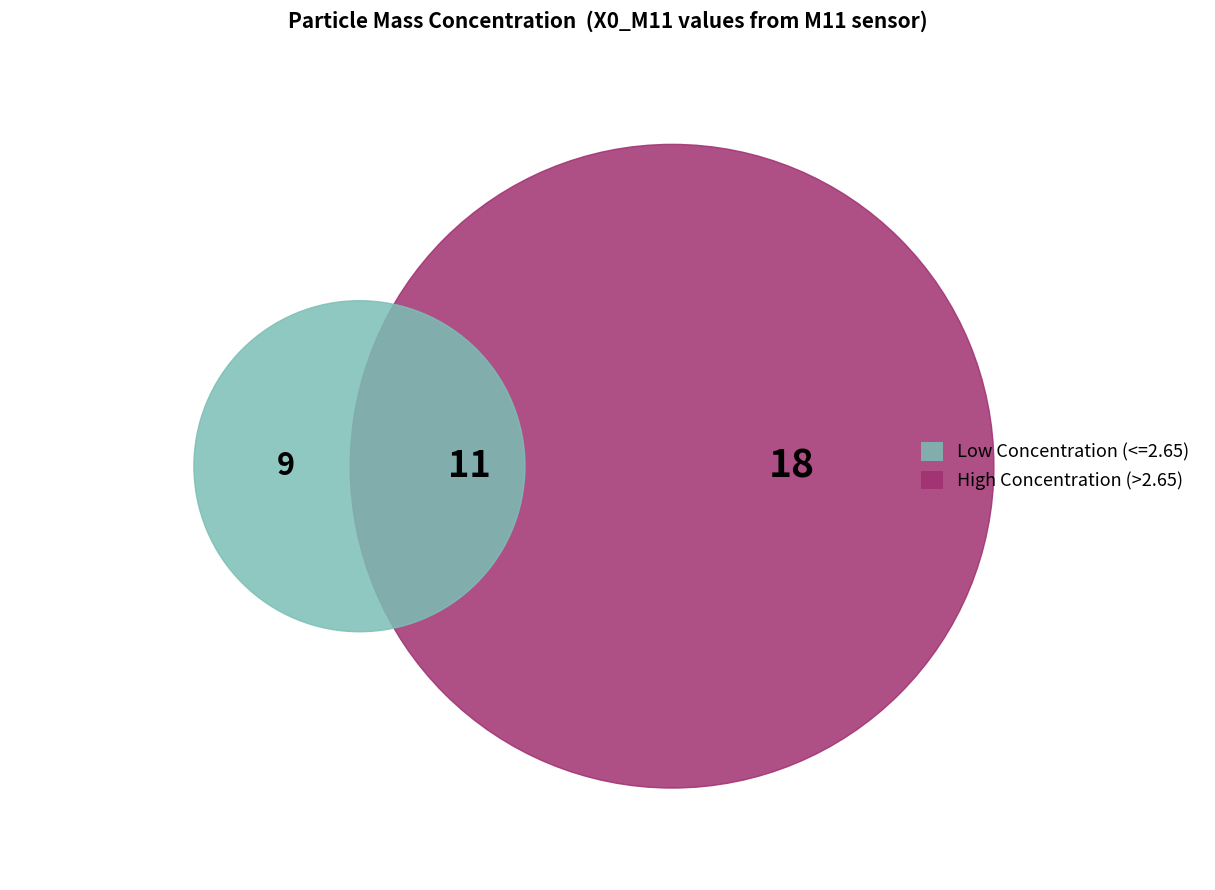

Approximately how many times larger is the value at 7 compared to 28?

0.4